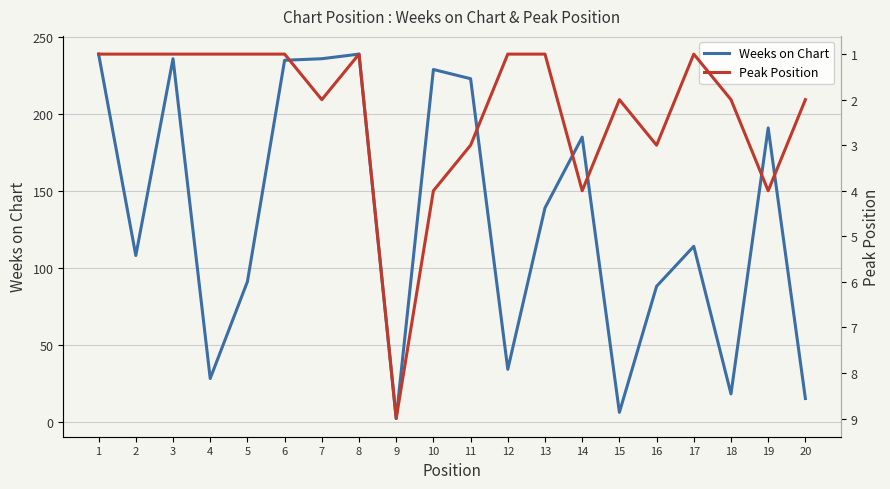

Read the Weeks on Chart value at 14, to the nearest 50.

200